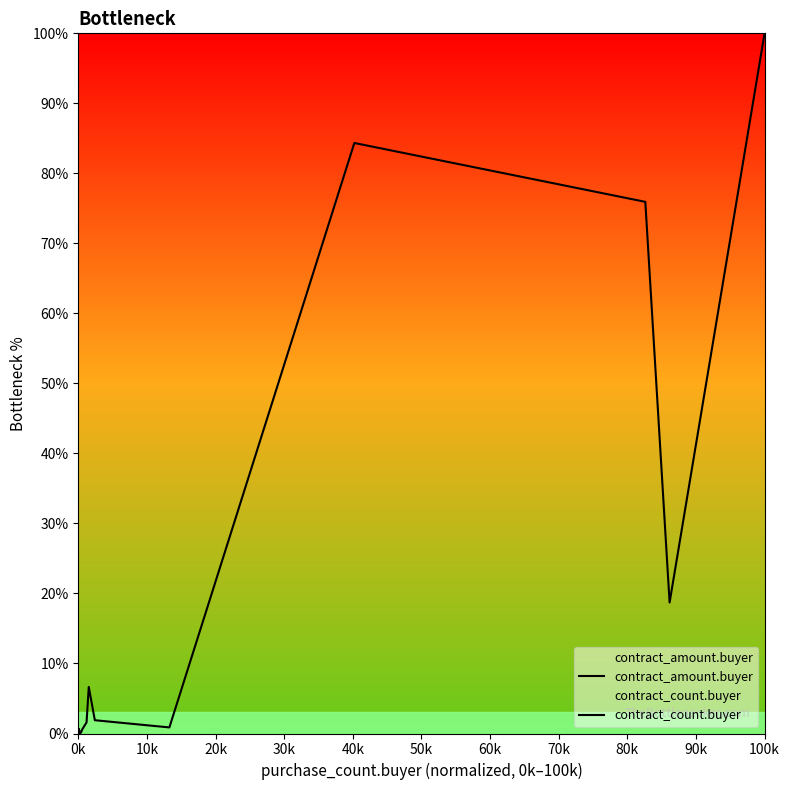

True or false: contract_count.buyer and contract_amount.buyer intersect in this chart.

False